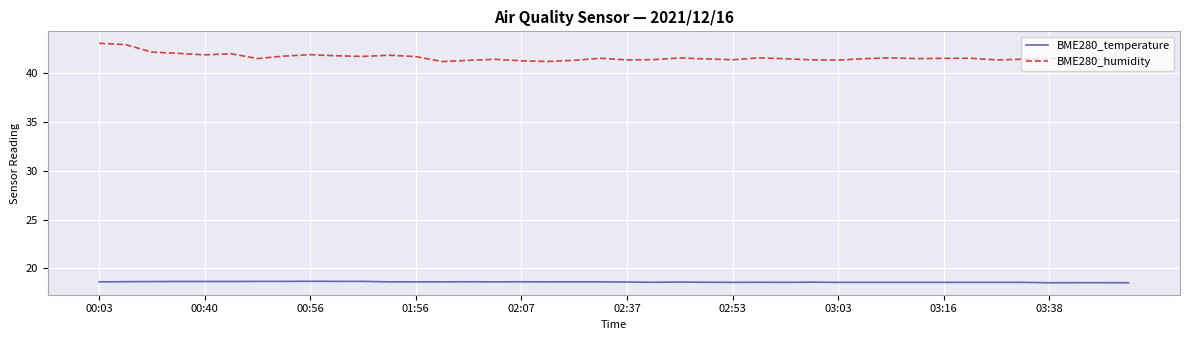

Is this an area chart (filled region under the line)?

No